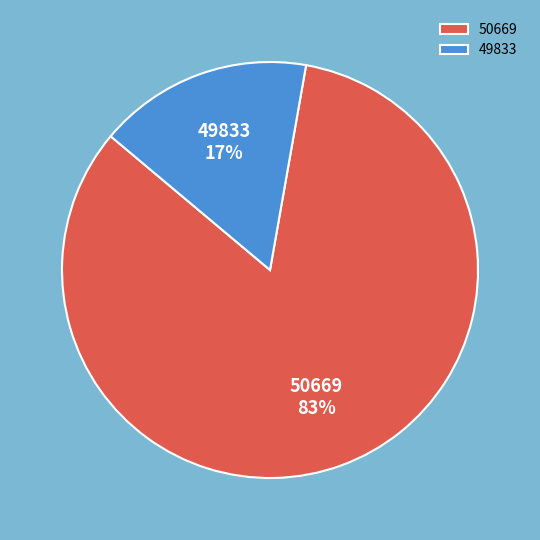

Which category has the biggest portion of the pie?

50669